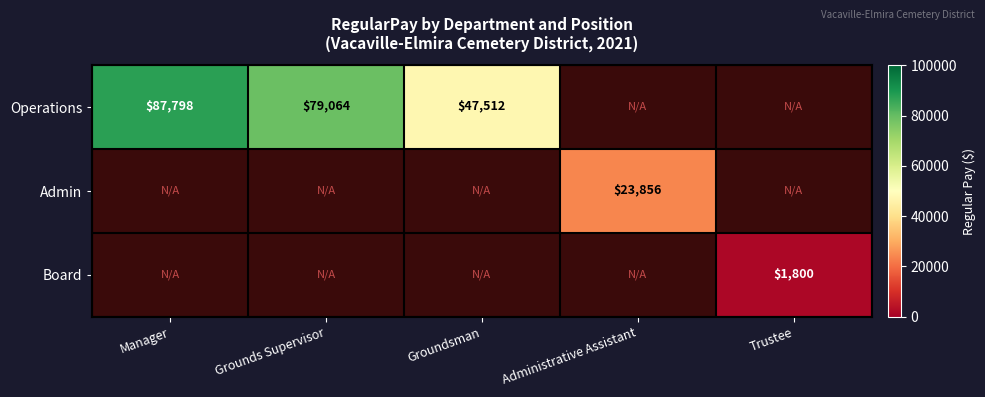

Is it true that Operations equals 38515 at Grounds Supervisor?

False